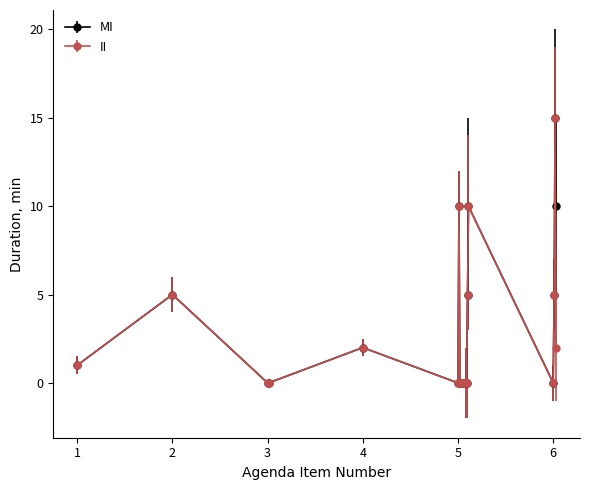

What is the highest value of the MI series?

15